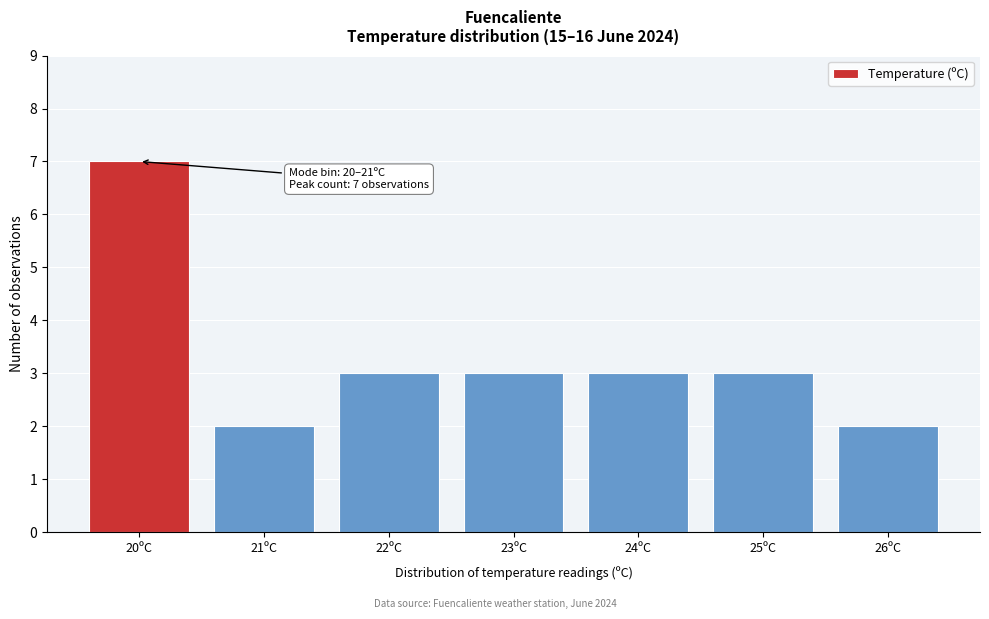

Reading right to left, transcribe all the data shown in this chart.

26ºC=2	25ºC=3	24ºC=3	23ºC=3	22ºC=3	21ºC=2	20ºC=7